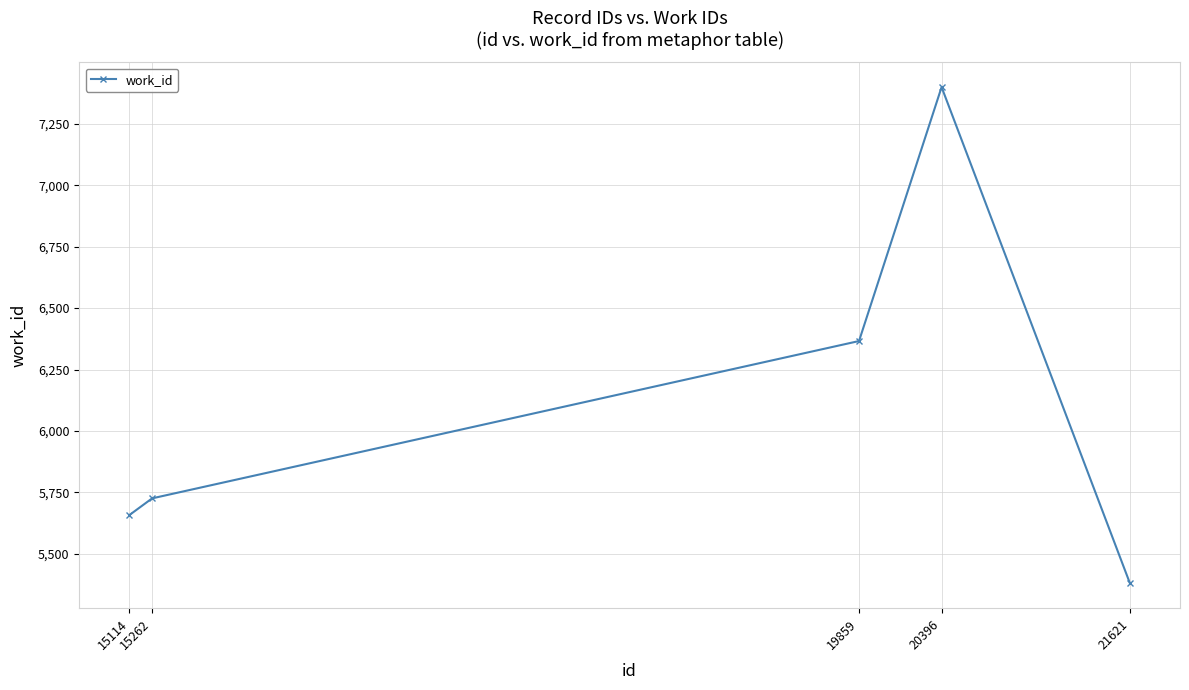

Which label corresponds to the largest value in the chart?

20396